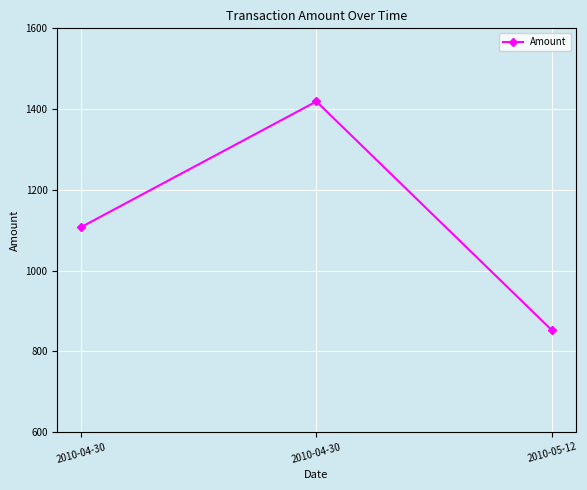

Rank the categories by value from highest to lowest.

2010-04-30, 2010-04-30, 2010-05-12